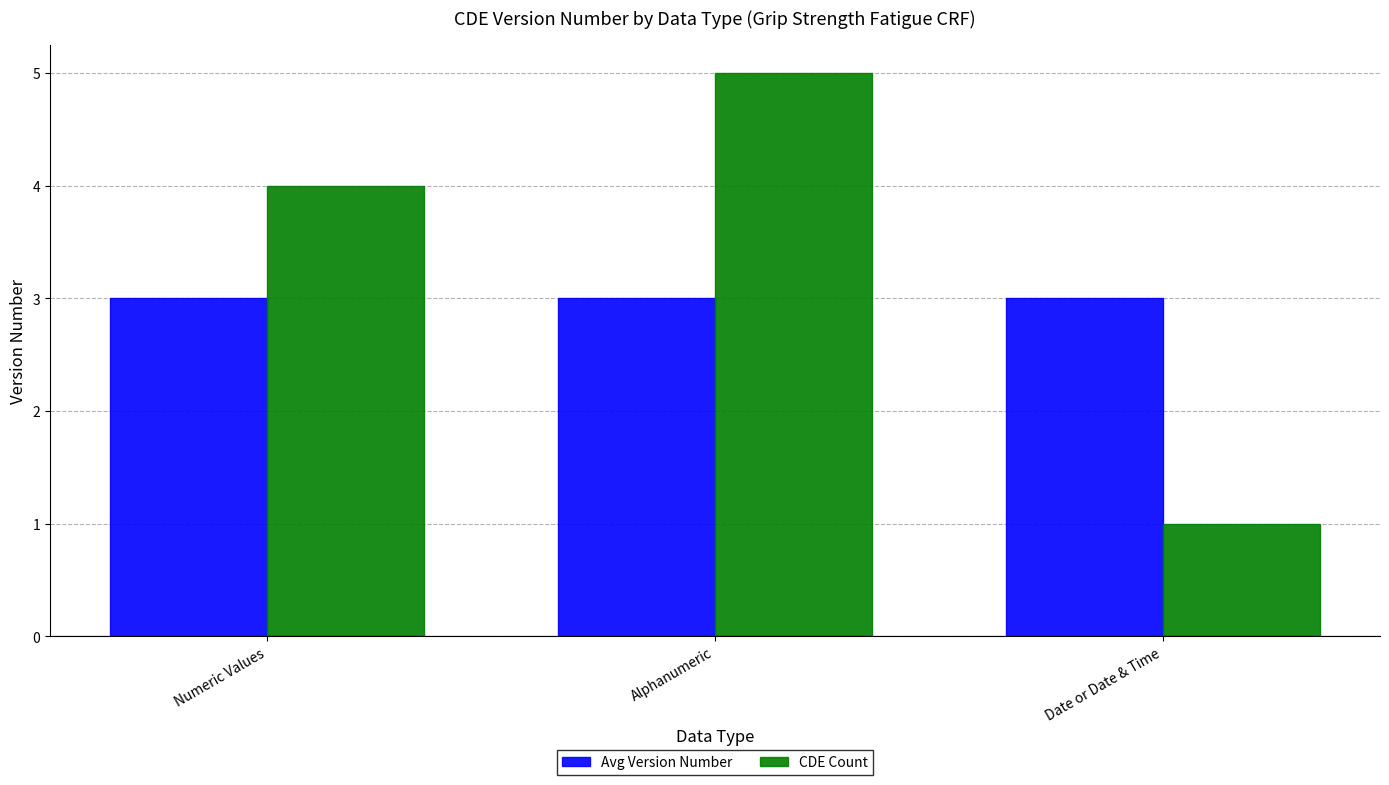

List the series in order of their peak value, lowest first.

Avg Version Number, CDE Count